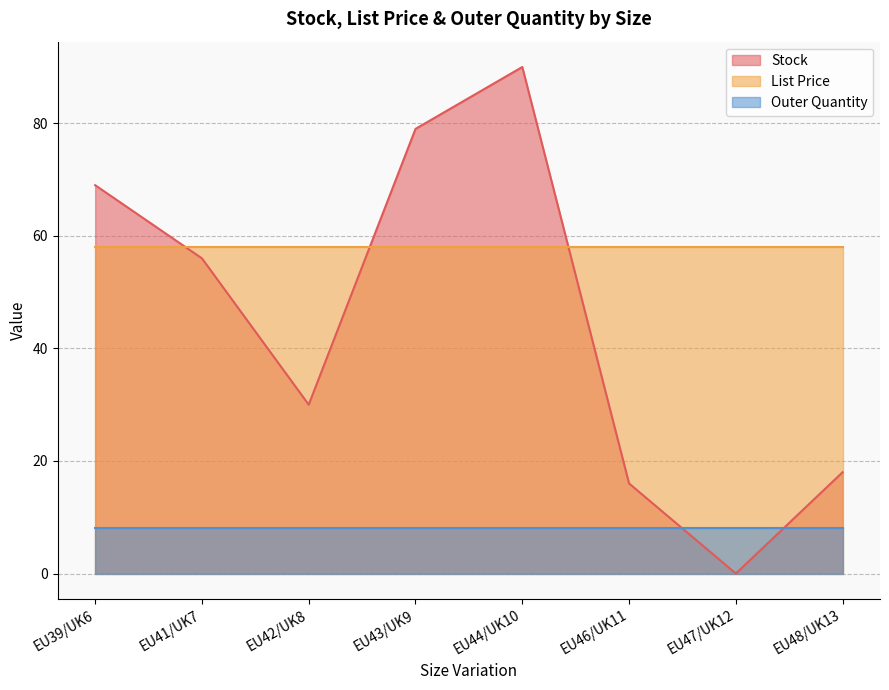

List the series in order of their overall mean, highest first.

List Price, Stock, Outer Quantity